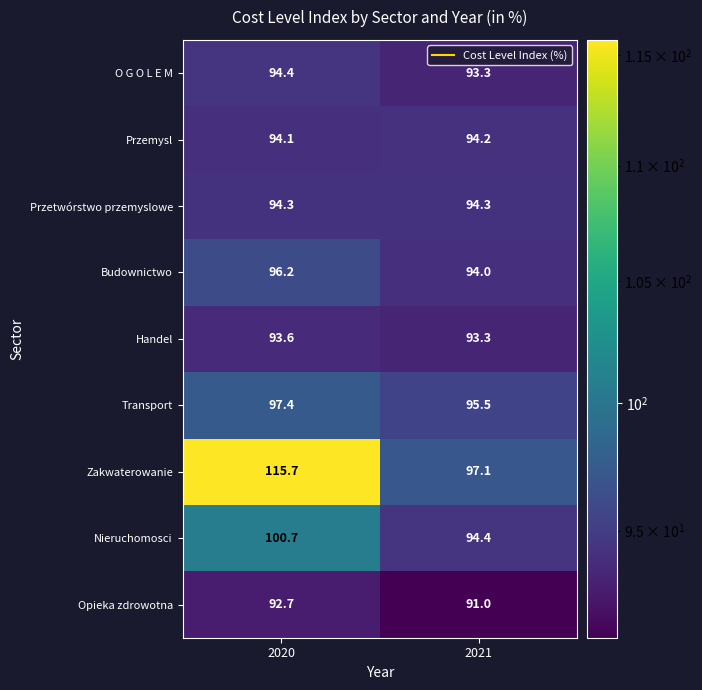

The value of Nieruchomosci at 2021 is 125.1. True or false?

False